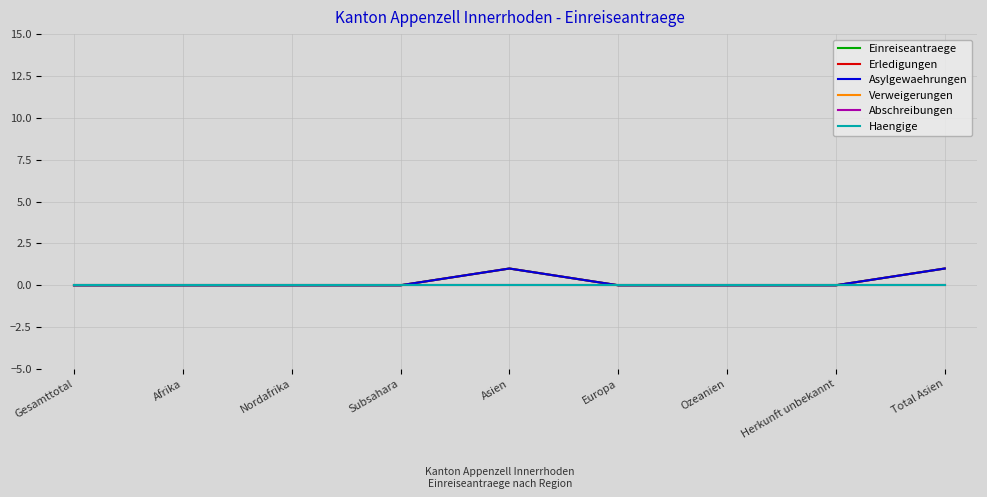

True or false: Asylgewaehrungen has a value of 1 at Asien.

True